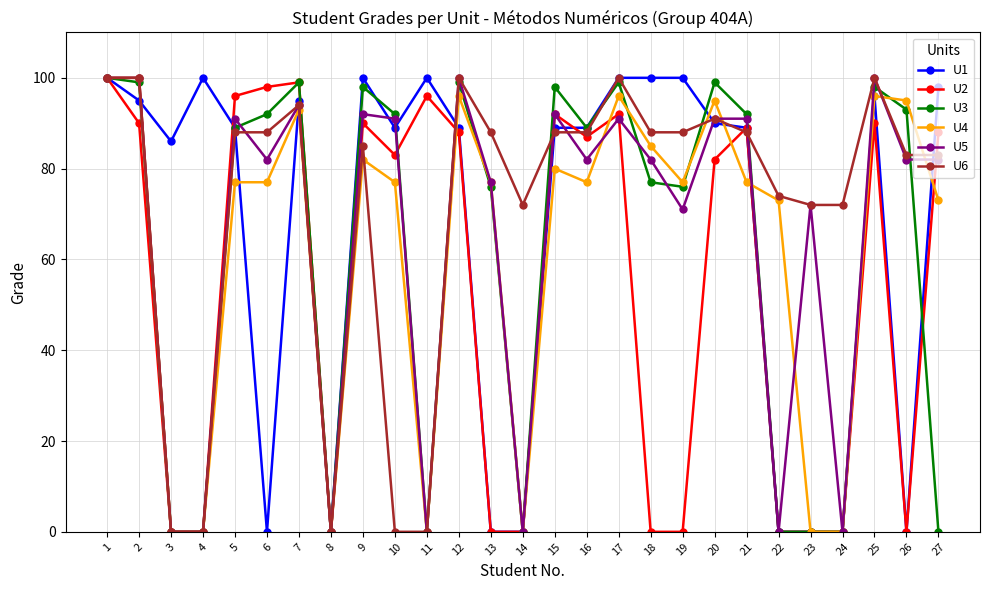

What are all the series names shown in the legend?

U1, U2, U3, U4, U5, U6